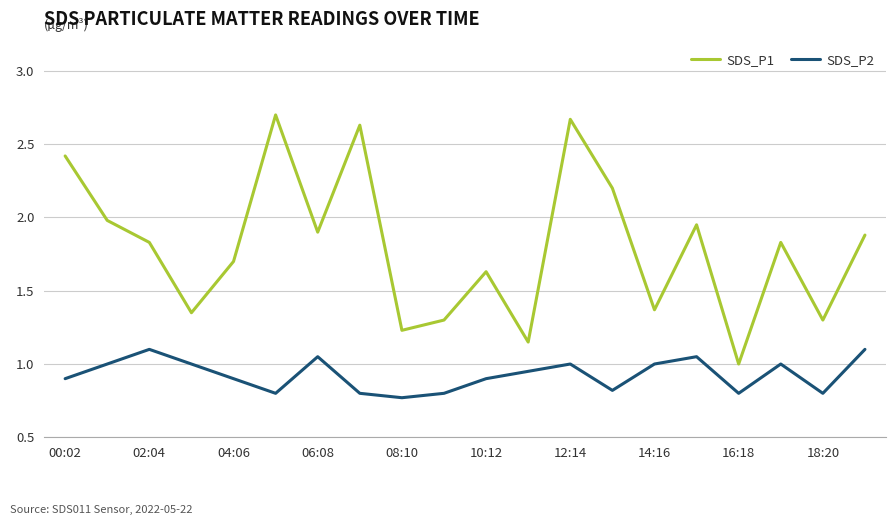

Which series has the largest range (max minus min)?

SDS_P1